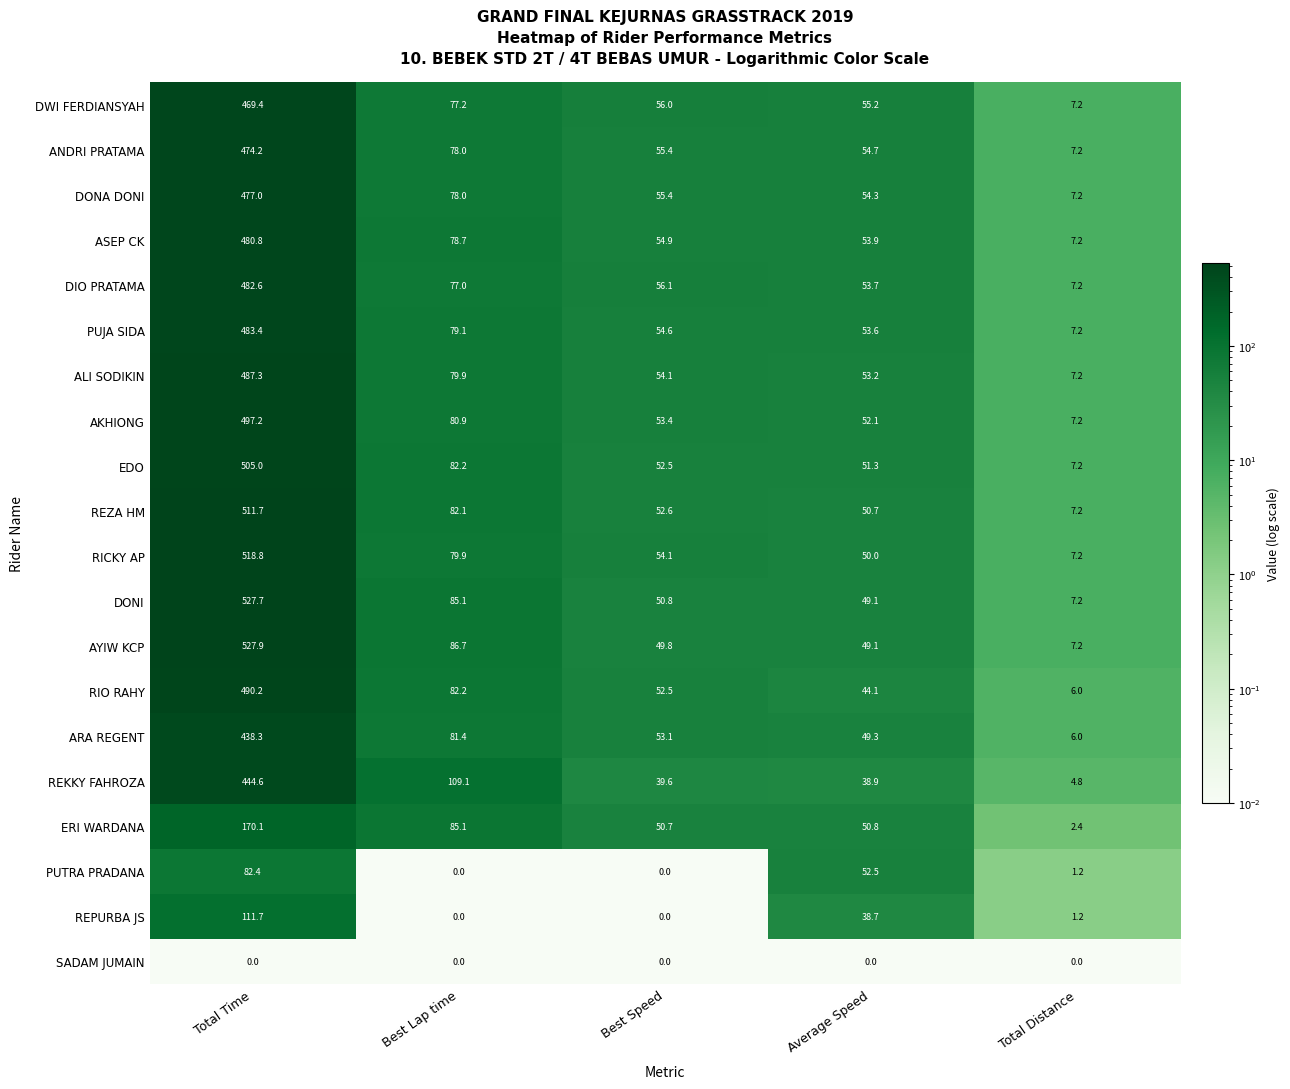

What is the minimum value for EDO?

7.2